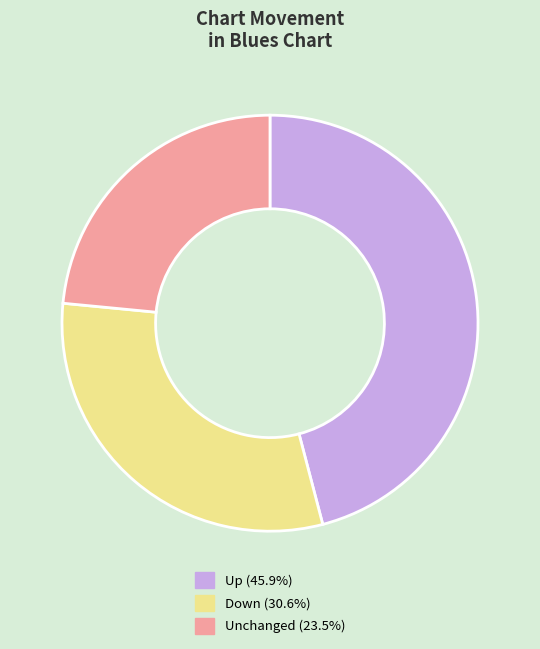

Is there any slice that represents more than half of the pie?

No